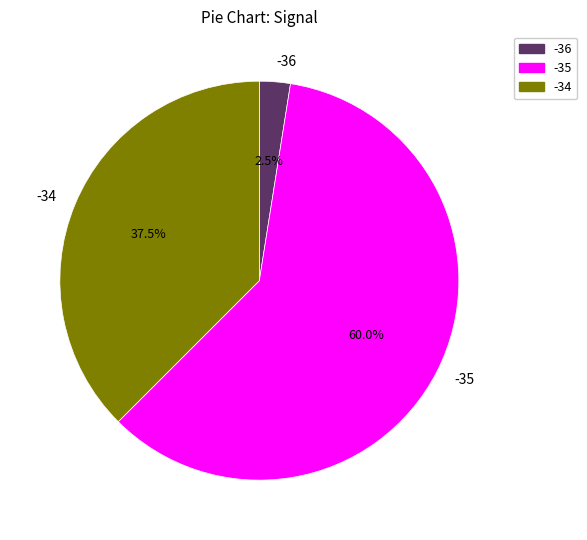

Approximately how many times larger is the value at -34 compared to -35?

0.6